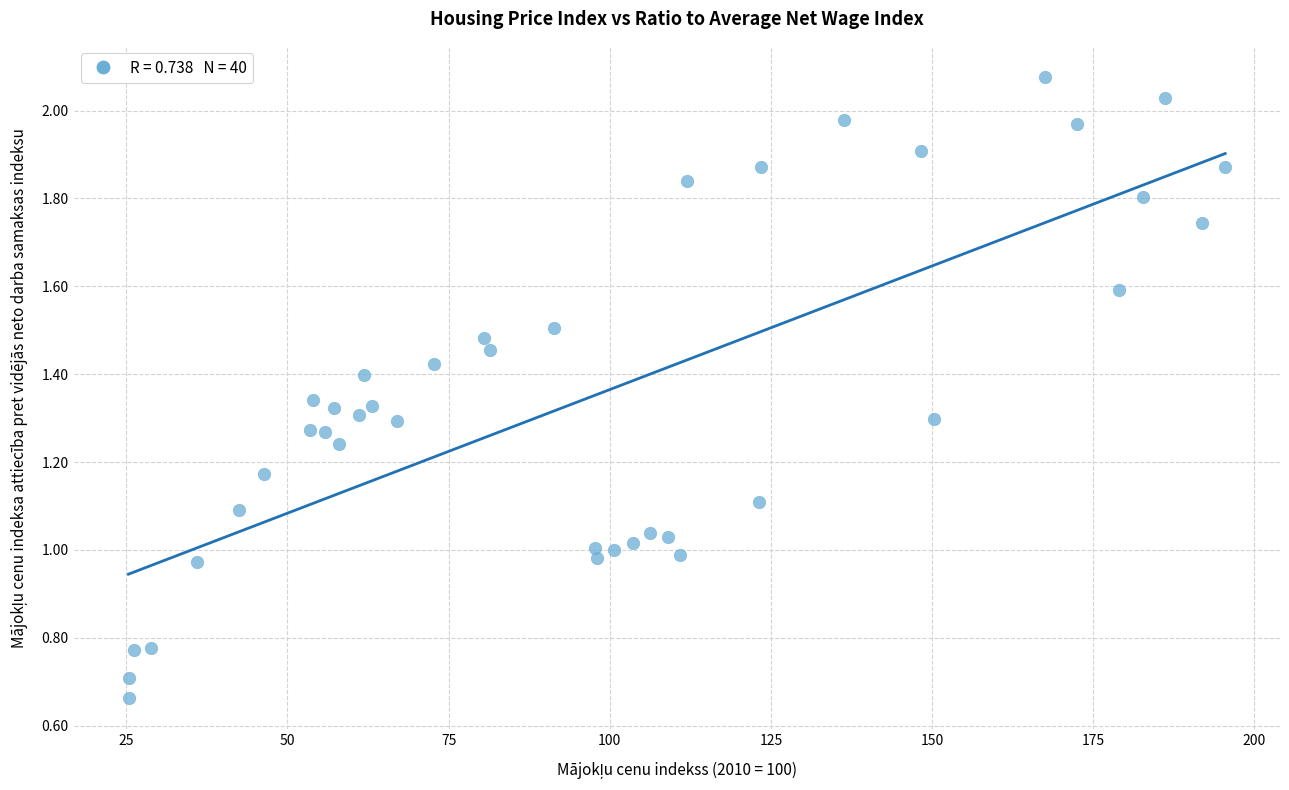

What is the range of X values (max minus min)?

170.1